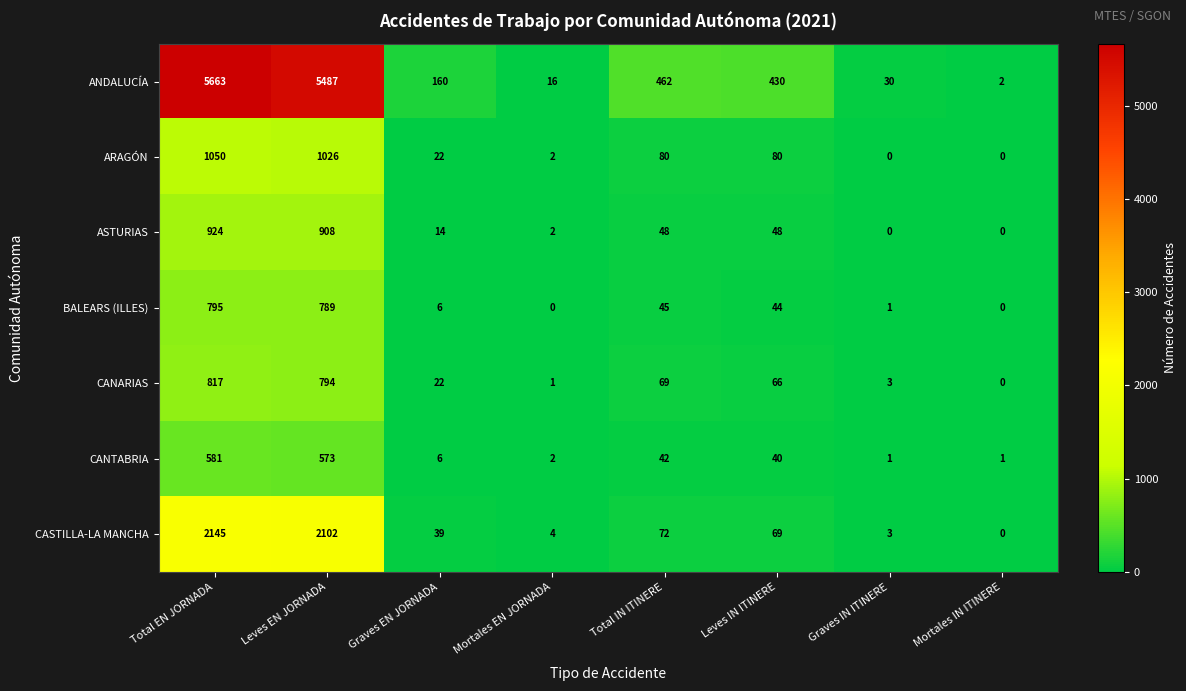

What is the total value across all series at Total IN ITINERE?

818